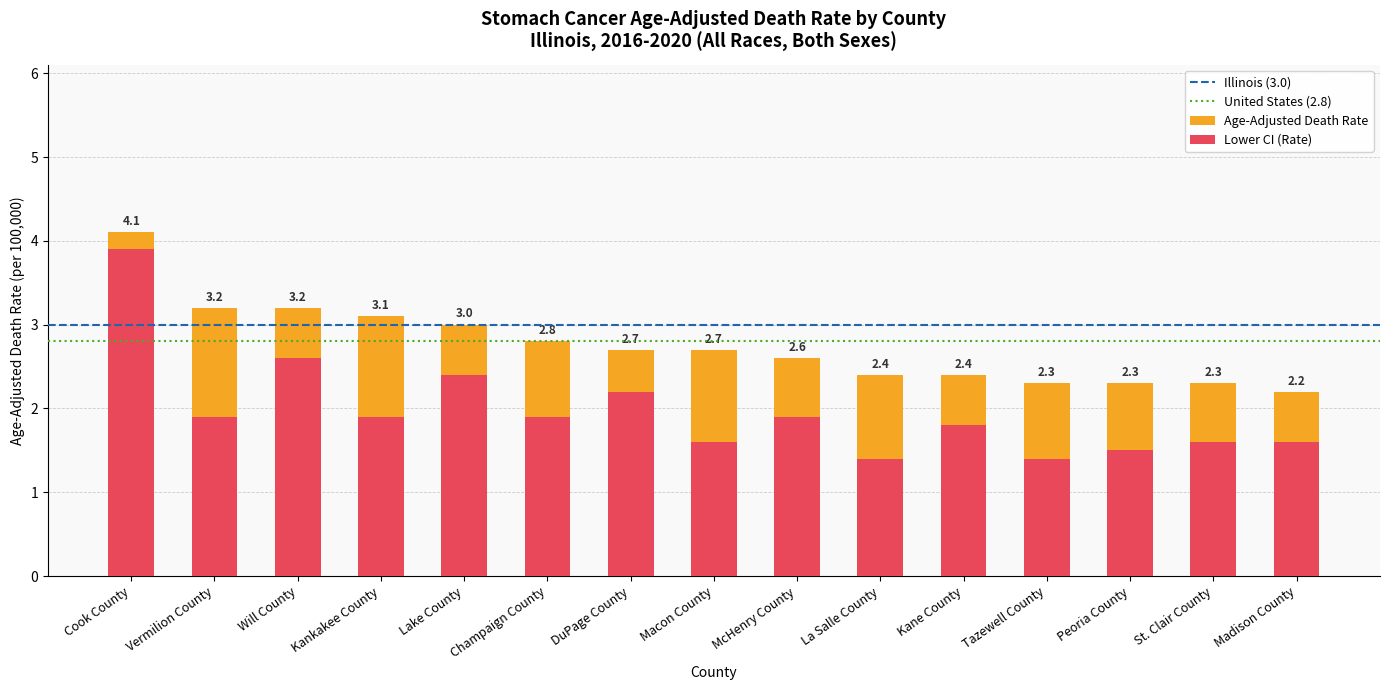

True or false: Age-Adjusted Death Rate has a value of 2.3 at Peoria County.

True